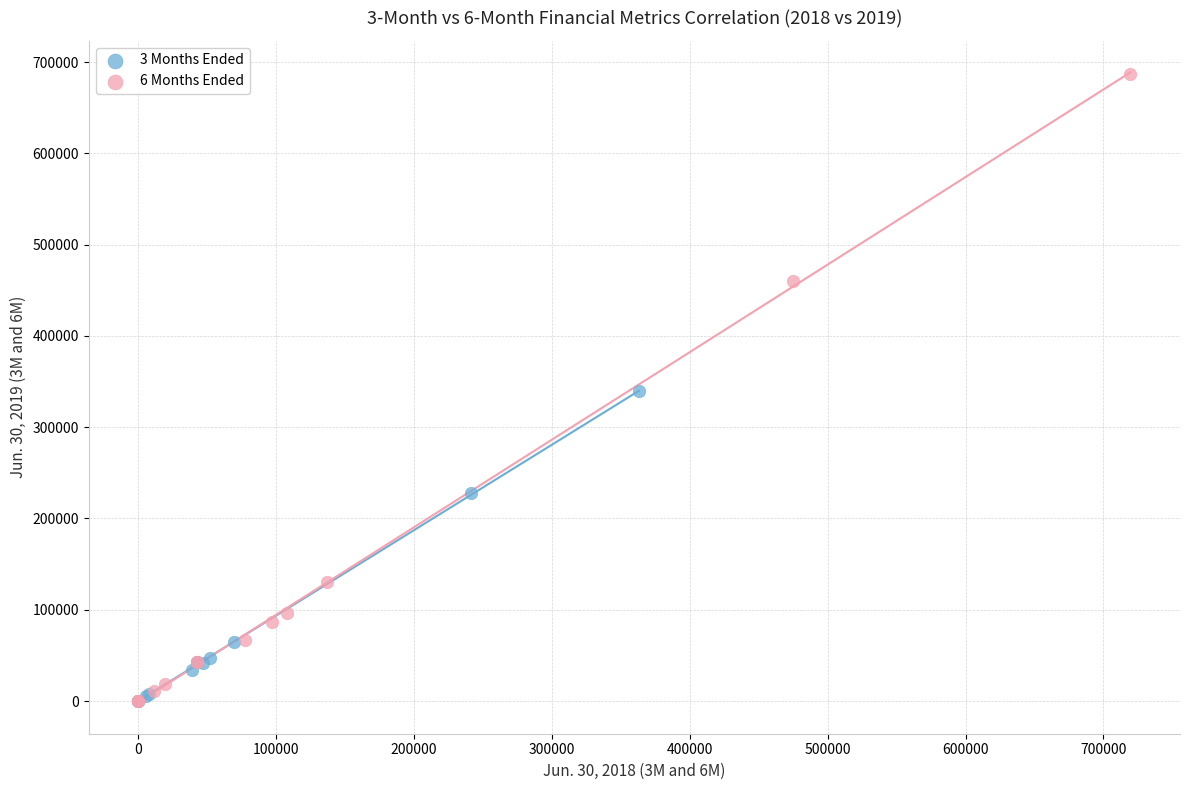

Which series reaches the maximum Y coordinate?

6 Months Ended